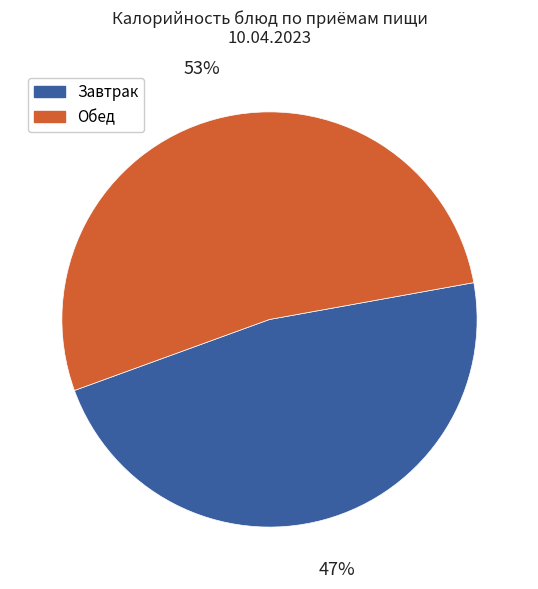

Is there a majority slice in this chart?

Yes